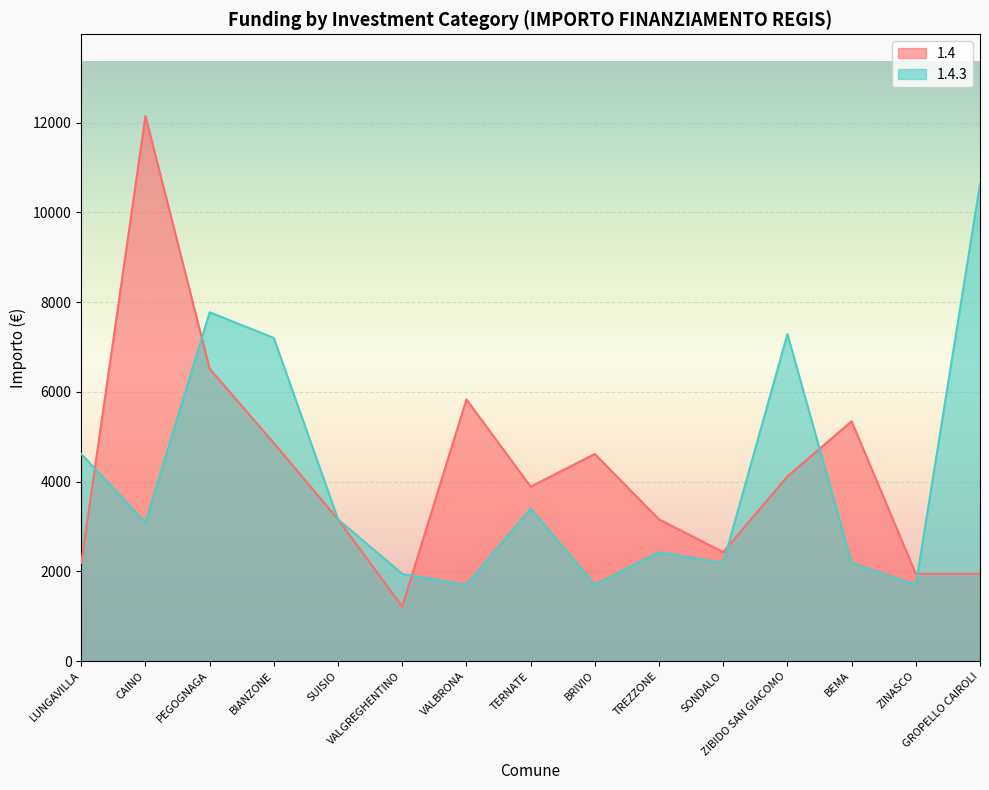

True or false: 1.4 and 1.4.3 cross at least once.

True